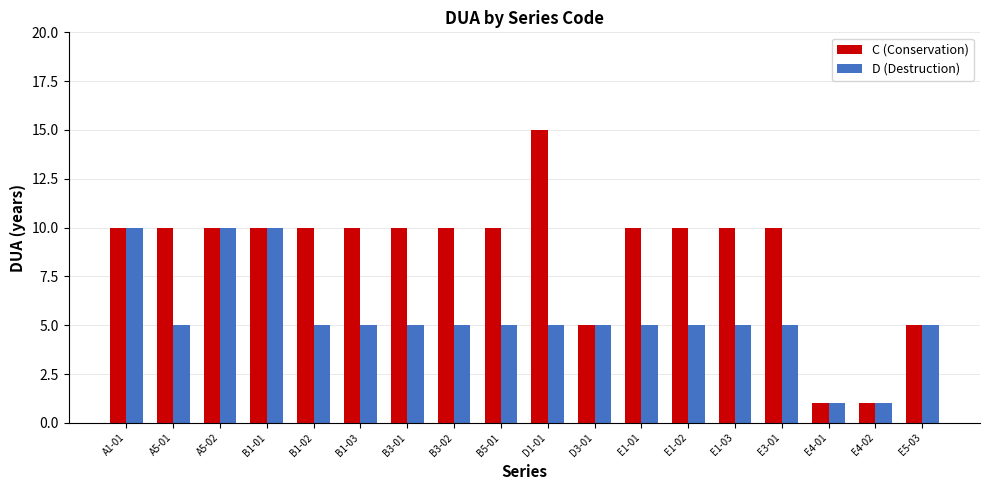

What is the minimum value shown in the chart?

1